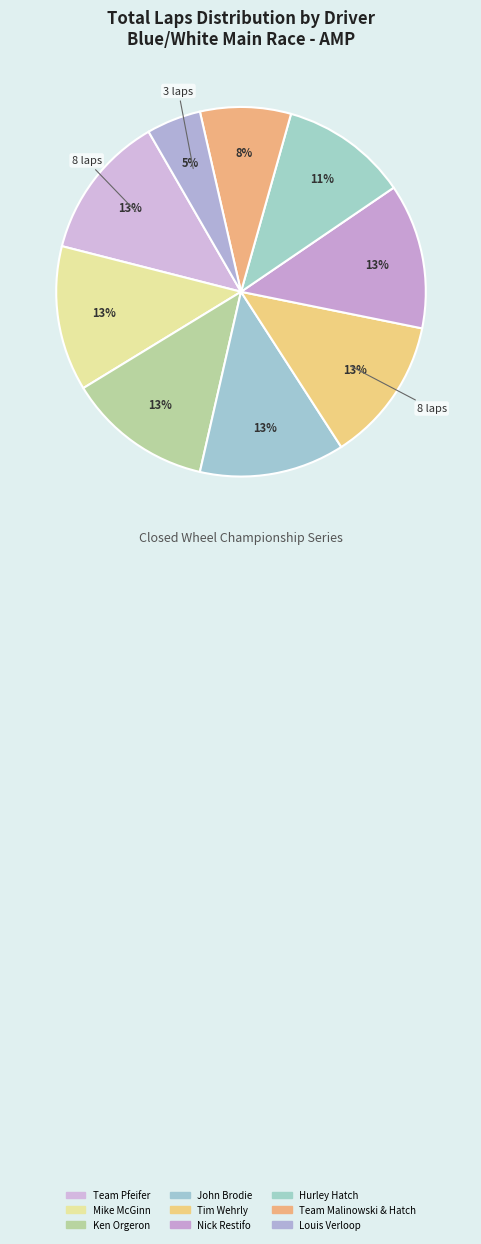

What percentage is the Mike McGinn slice, to the nearest percent?

13%